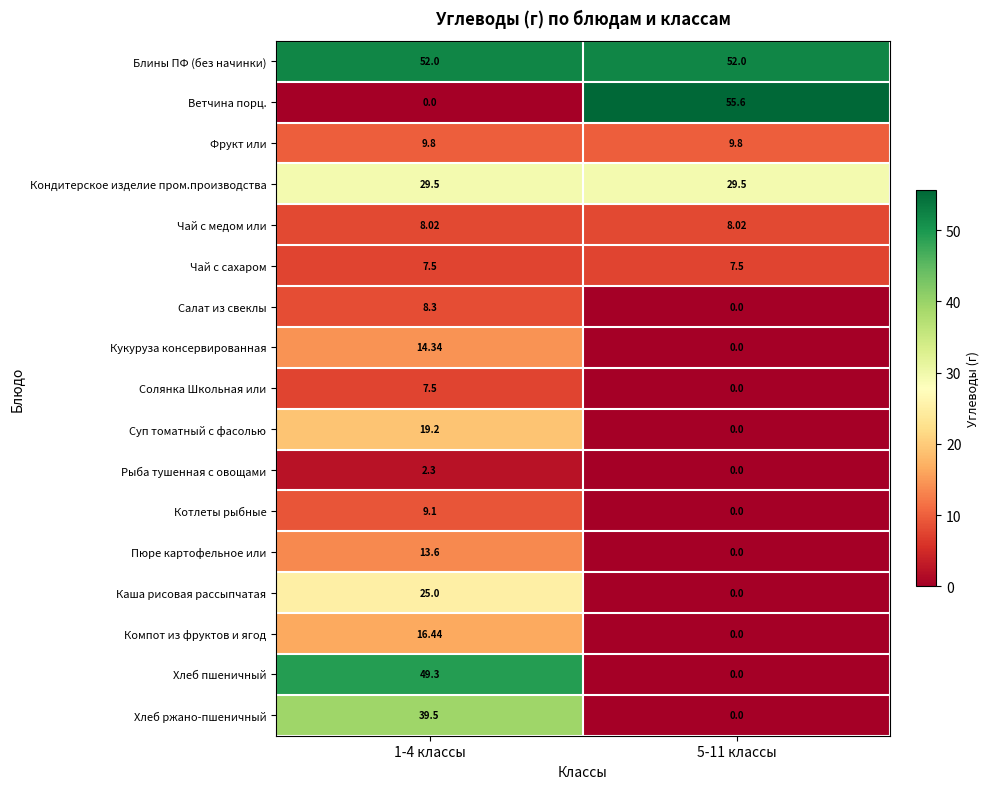

At which category is the sum across all series the highest?

1-4 классы